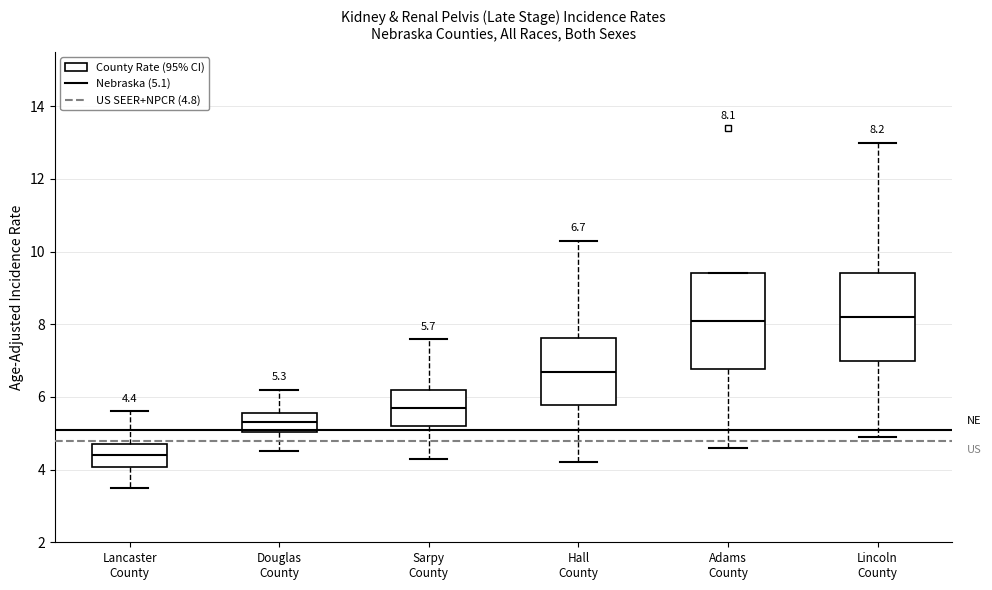

Which box is the tallest, from its lower edge to its upper edge?

Adams County